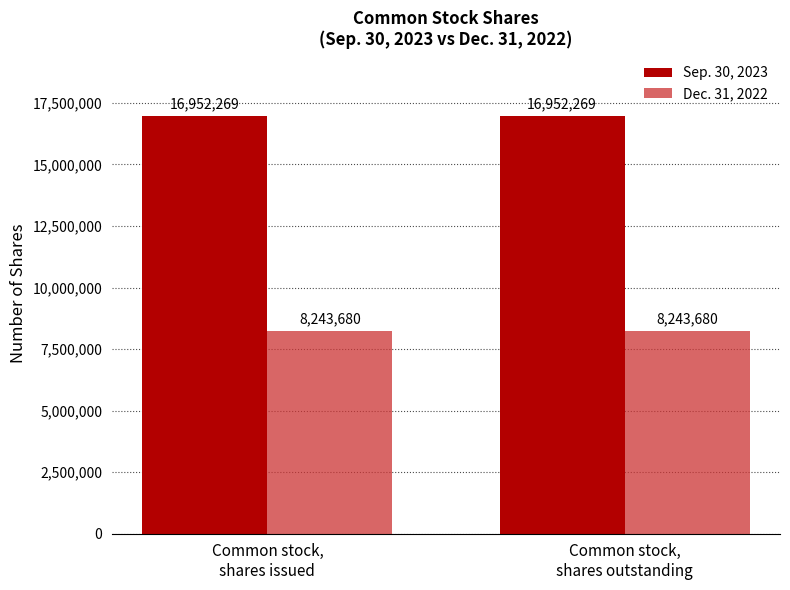

What is the sum of the Dec. 31, 2022 values at Common stock,
shares outstanding and Common stock,
shares issued?

16487360